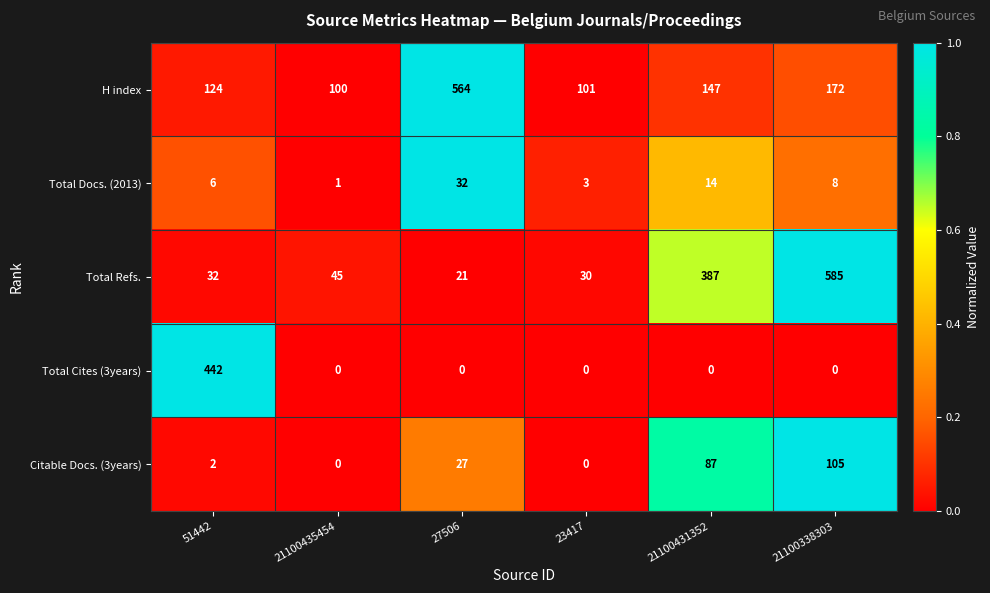

Reading left to right, list all the values displayed in this chart.

H index: 124	100	564	101	147	172
Total Docs. (2013): 6	1	32	3	14	8
Total Refs.: 32	45	21	30	387	585
Total Cites (3years): 442	0	0	0	0	0
Citable Docs. (3years): 2	0	27	0	87	105